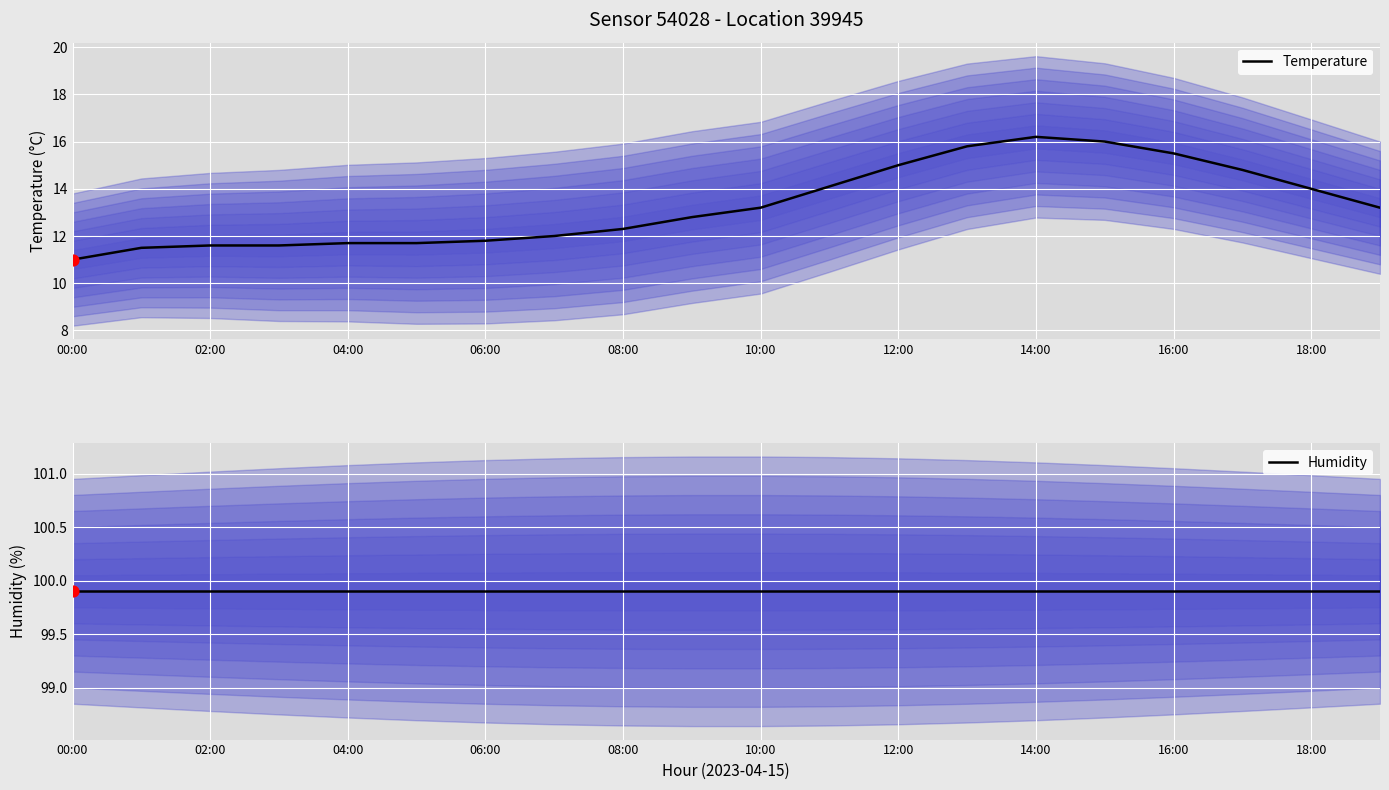

Which series reaches the minimum Y coordinate?

Temperature